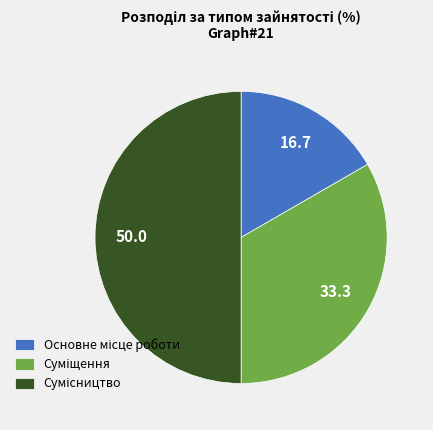

How many slices are in this pie chart?

3